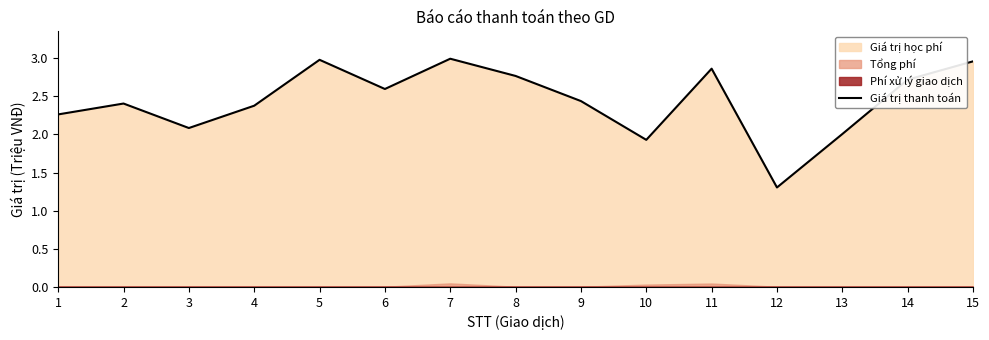

How many lines are shown in the chart?

1